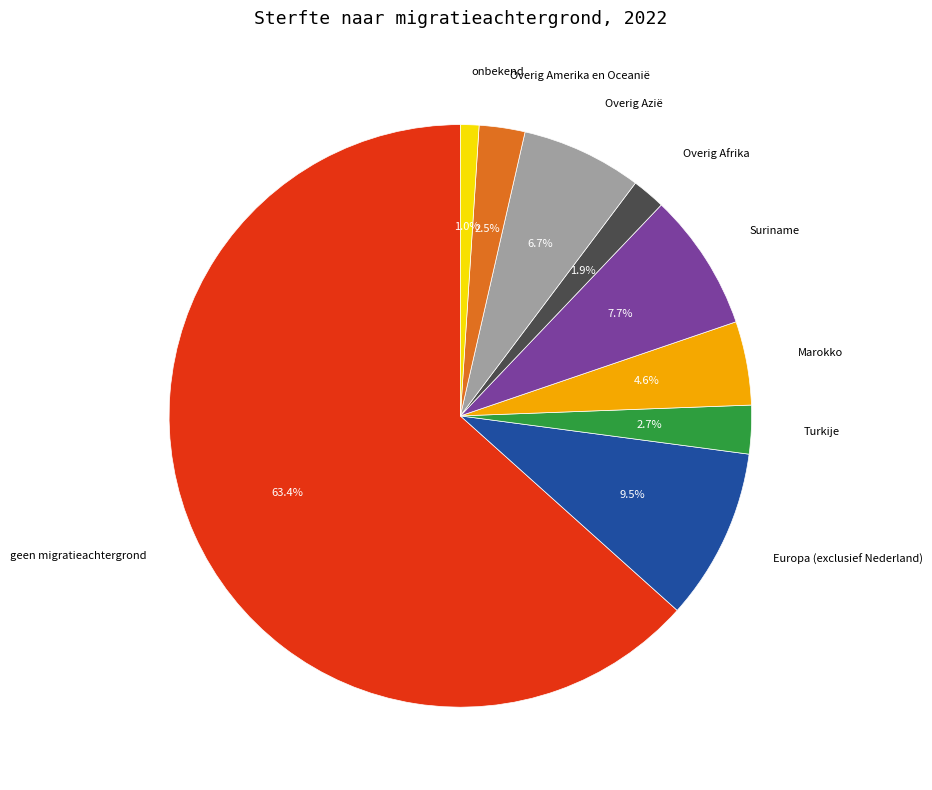

Is there any slice that represents more than half of the pie?

Yes